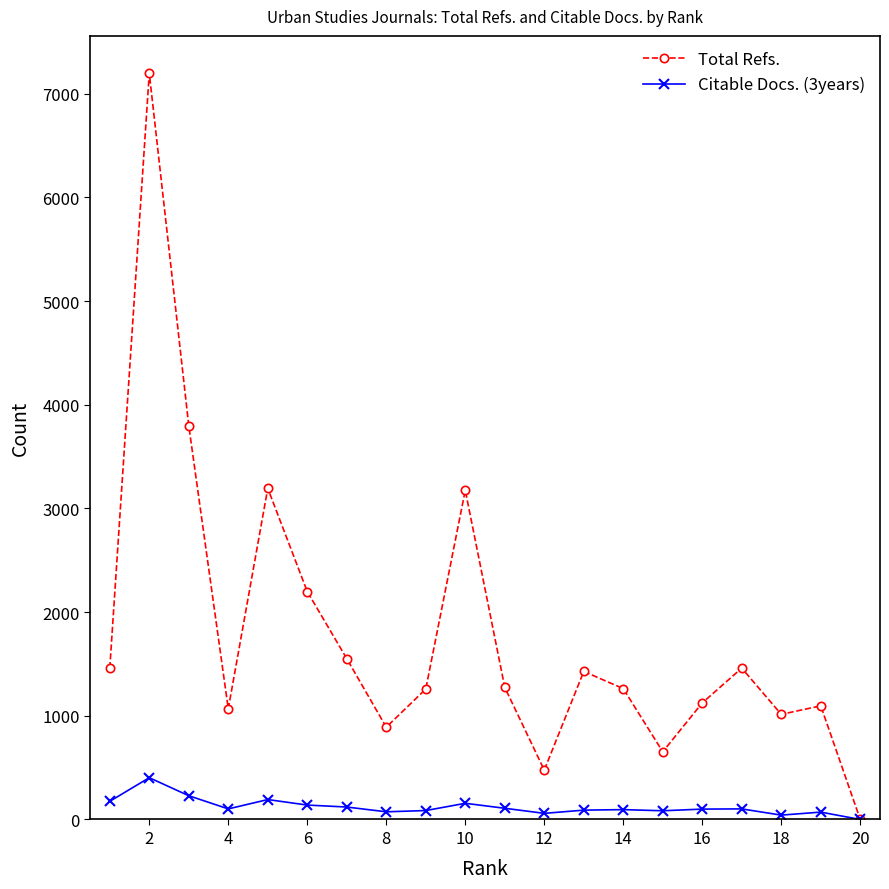

What is the sum of all Total Refs. values?

35575